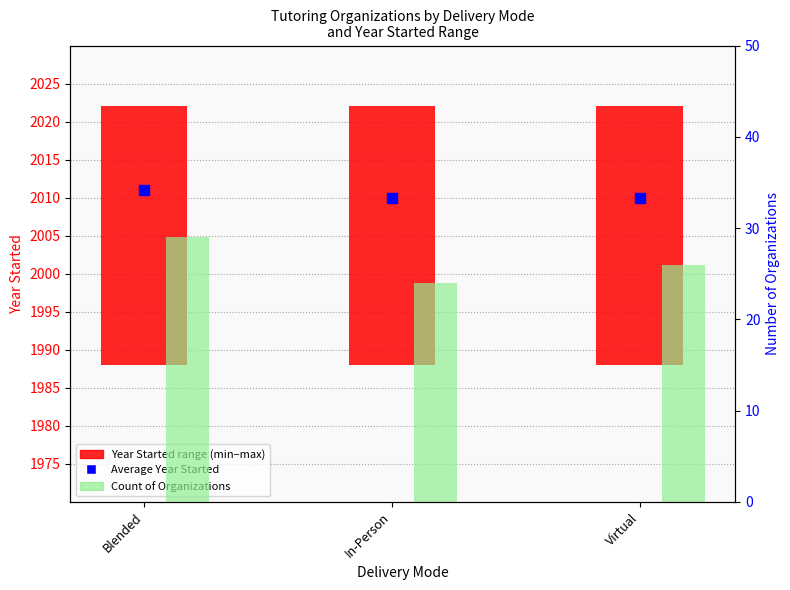

At which label does the data first exceed 26?

Blended